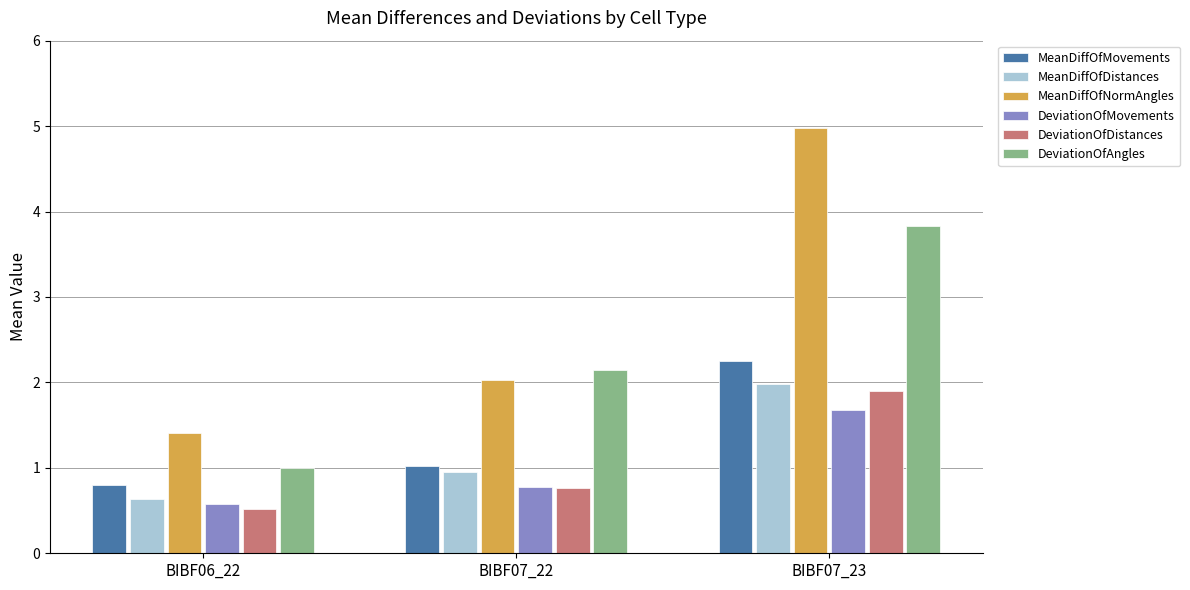

Is it true that DeviationOfDistances equals 0.5 at BIBF06_22?

True